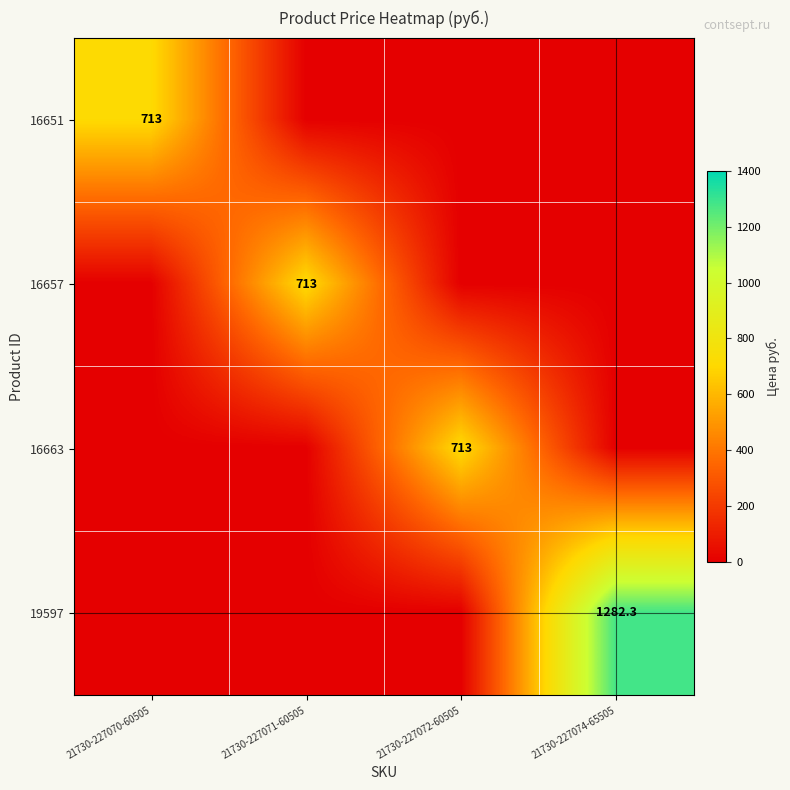

True or false: 16651 has a value of 958.6 at 21730-227070-60505.

False